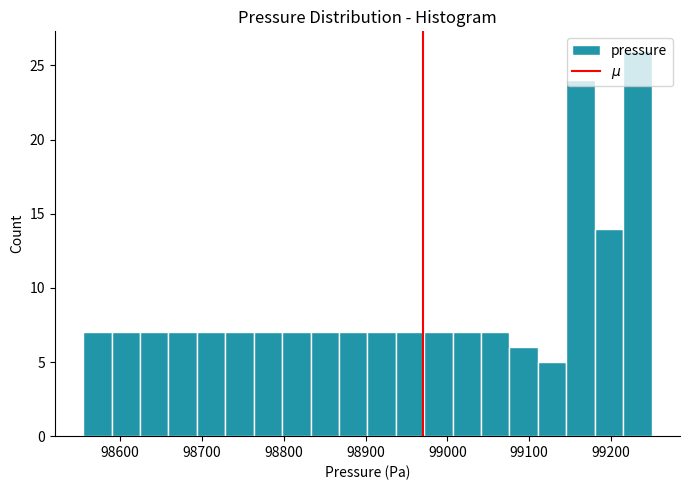

Around what value on the x-axis is the tallest bar? Give the approximate position of its centre, as read against the axis.

99230